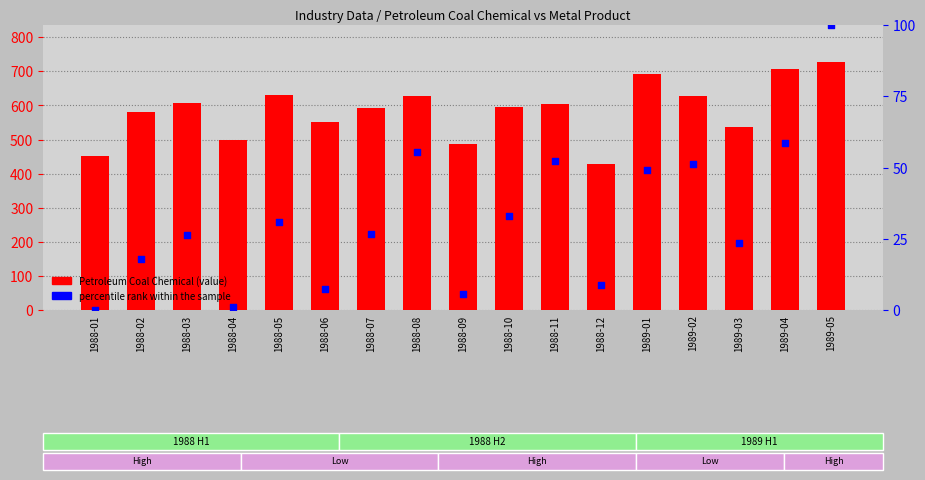

What is the total value across all series at 1989-04?

765.6